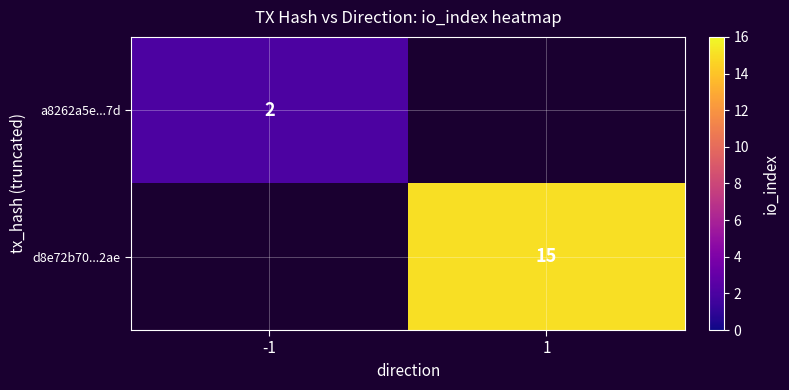

True or false: d8e72b70...2ae has a value of 9 at 1.

False